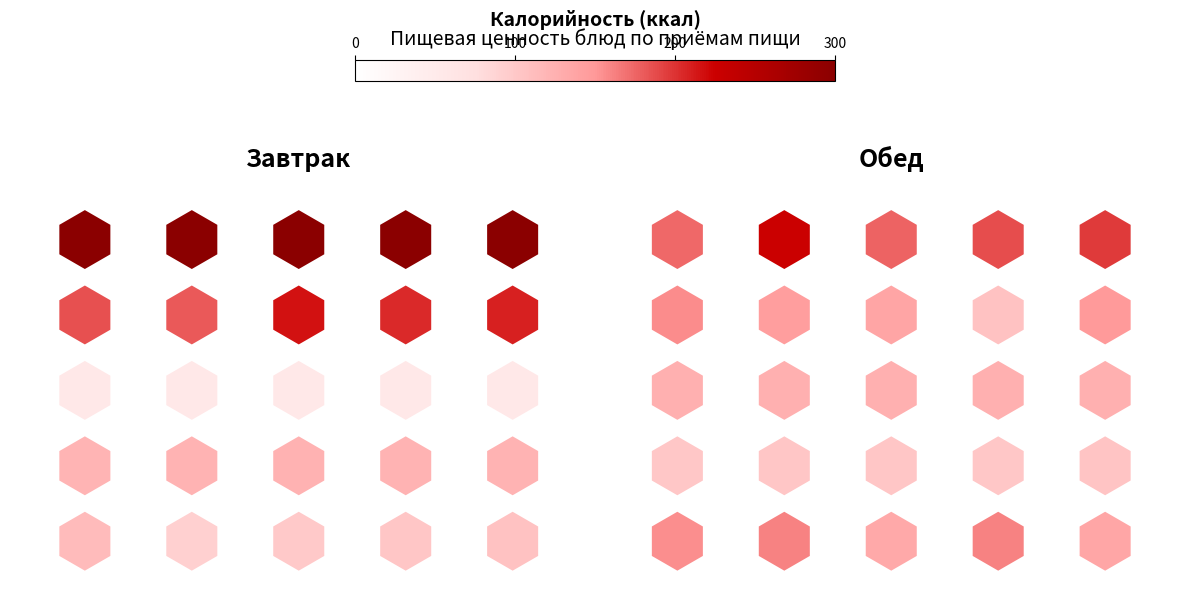

What is the total value across all series at 200?

8